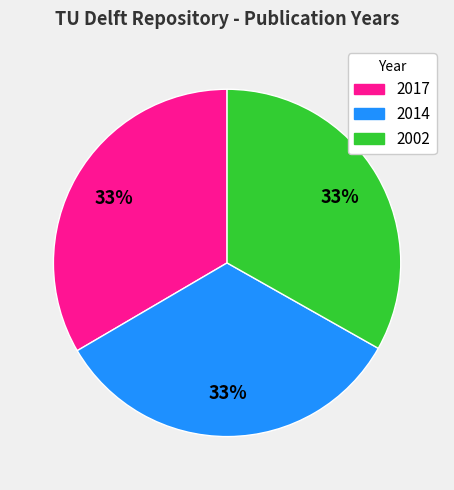

To the nearest percent, what portion does 2014 represent?

33%